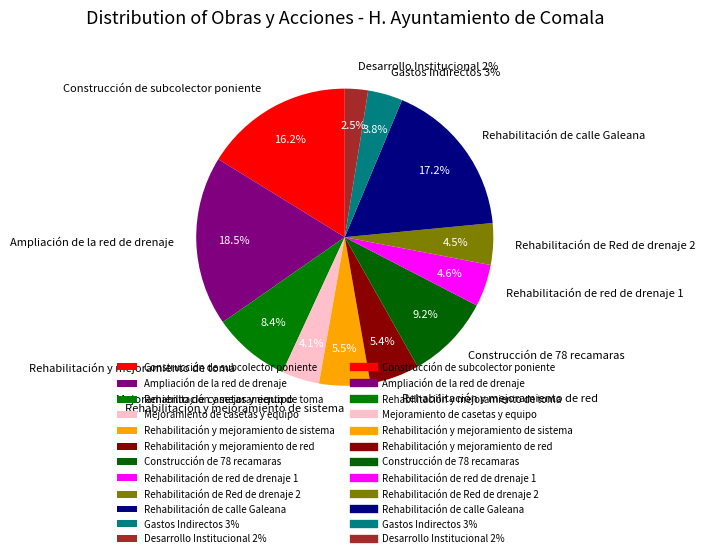

What portion of the pie excludes Construcción de 78 recamaras?

90.8%